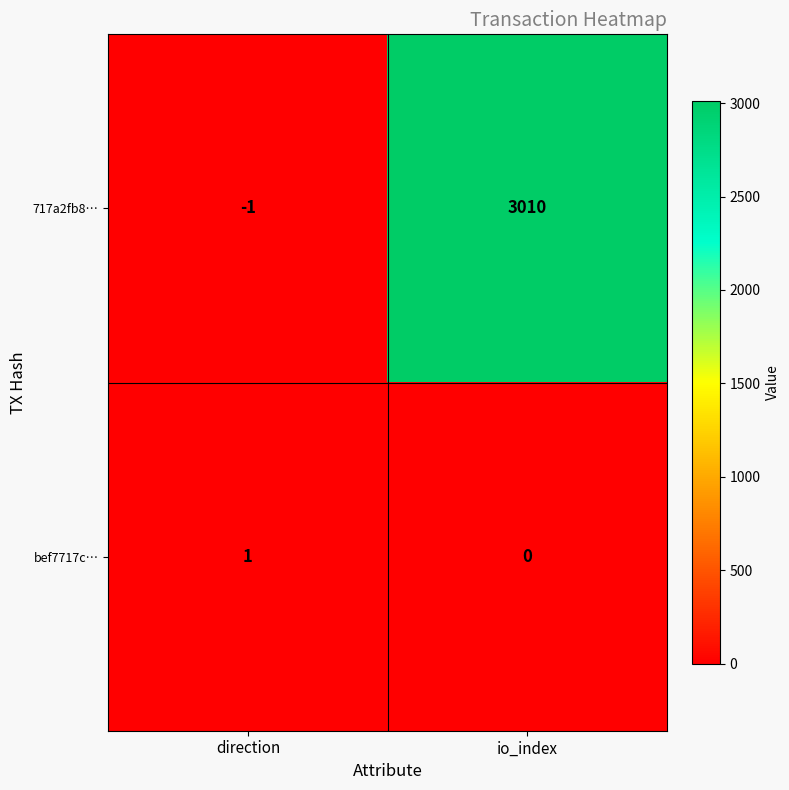

What is the smallest value displayed?

-1